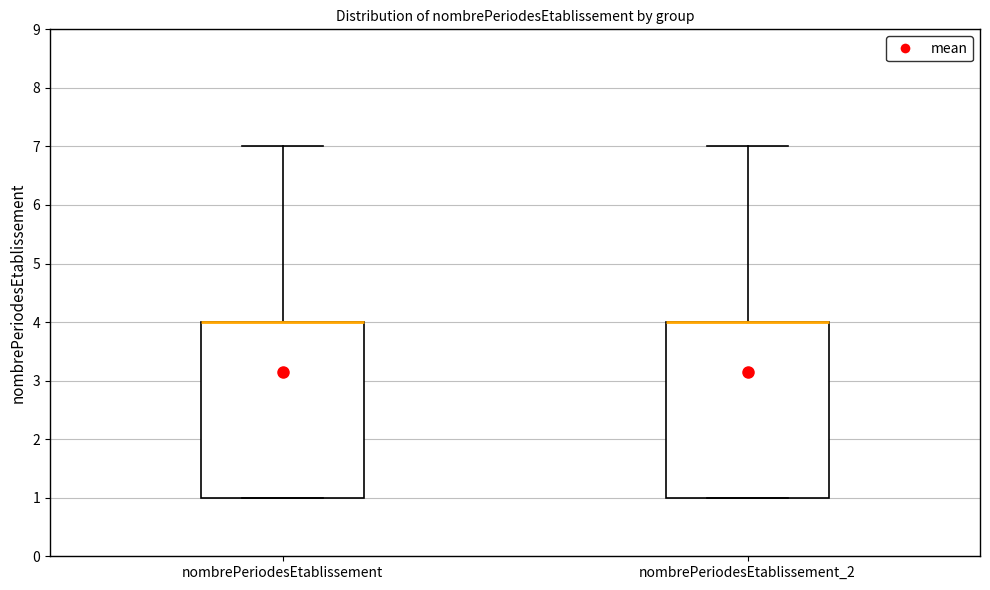

Reading left to right, read every box against the y-axis: the position of its median line, the range the box covers, and the ends of its whiskers. The values are not printed on the chart, so give them approximately, as read against the axis.

nombrePeriodesEtablissement: median 4 (drawn on the box's upper edge), box 1 to 4, whiskers 1 to 7
nombrePeriodesEtablissement_2: median 4 (drawn on the box's upper edge), box 1 to 4, whiskers 1 to 7